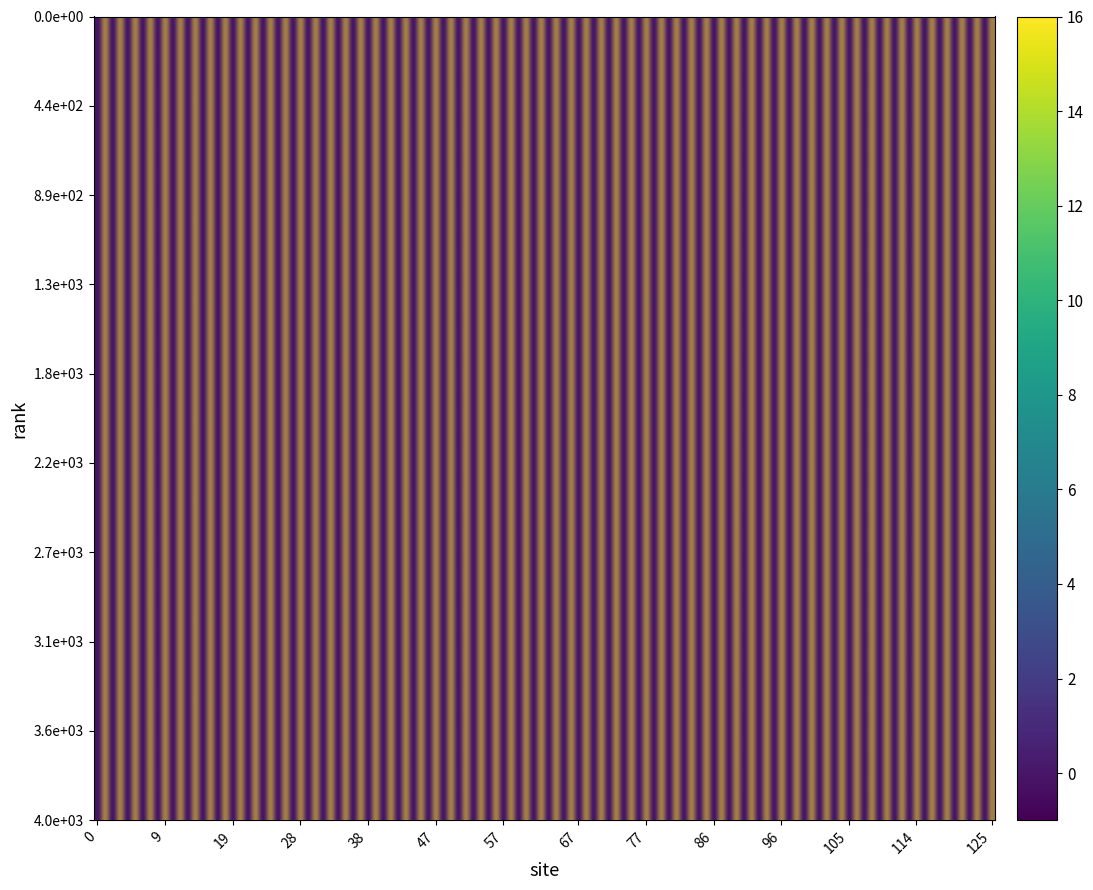

At how many categories does at least one series exceed 1?

1